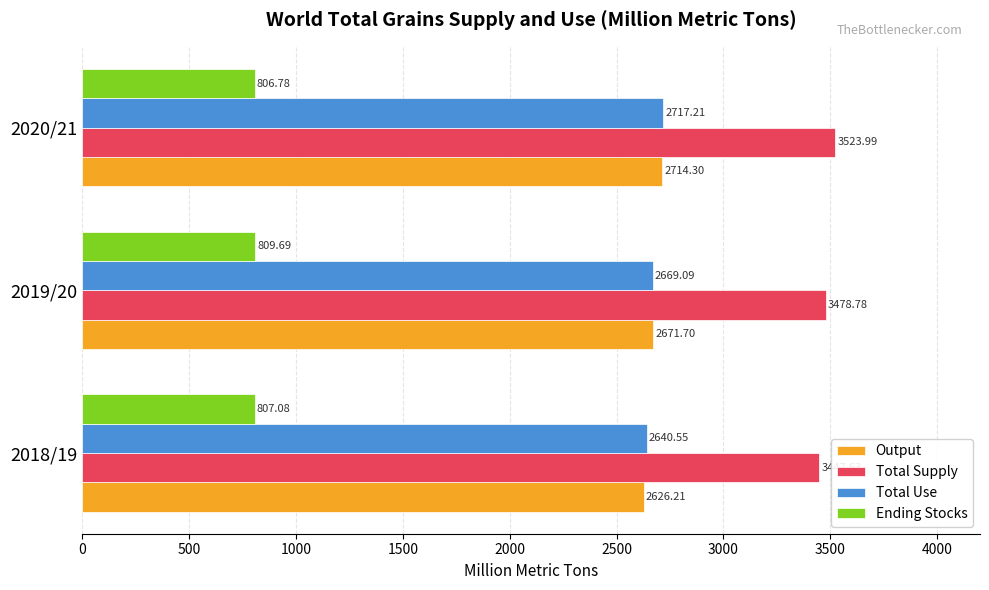

Is the value of Total Supply at 2020/21 greater than the value of Ending Stocks at 2019/20?

Yes